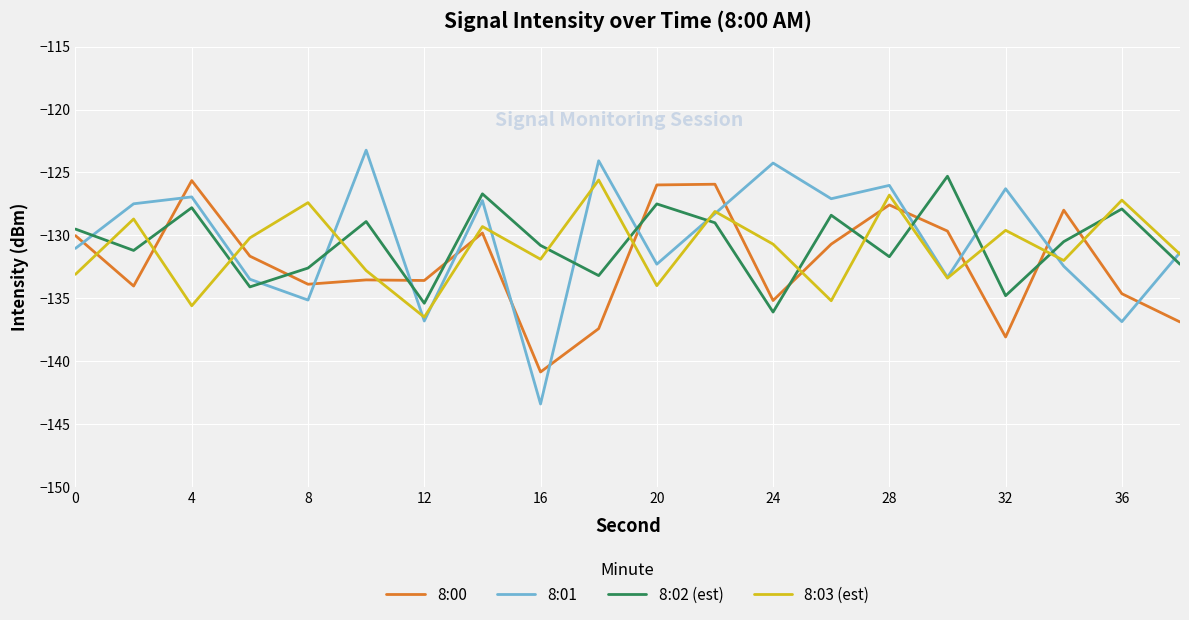

Which series has the widest spread of values?

8:01